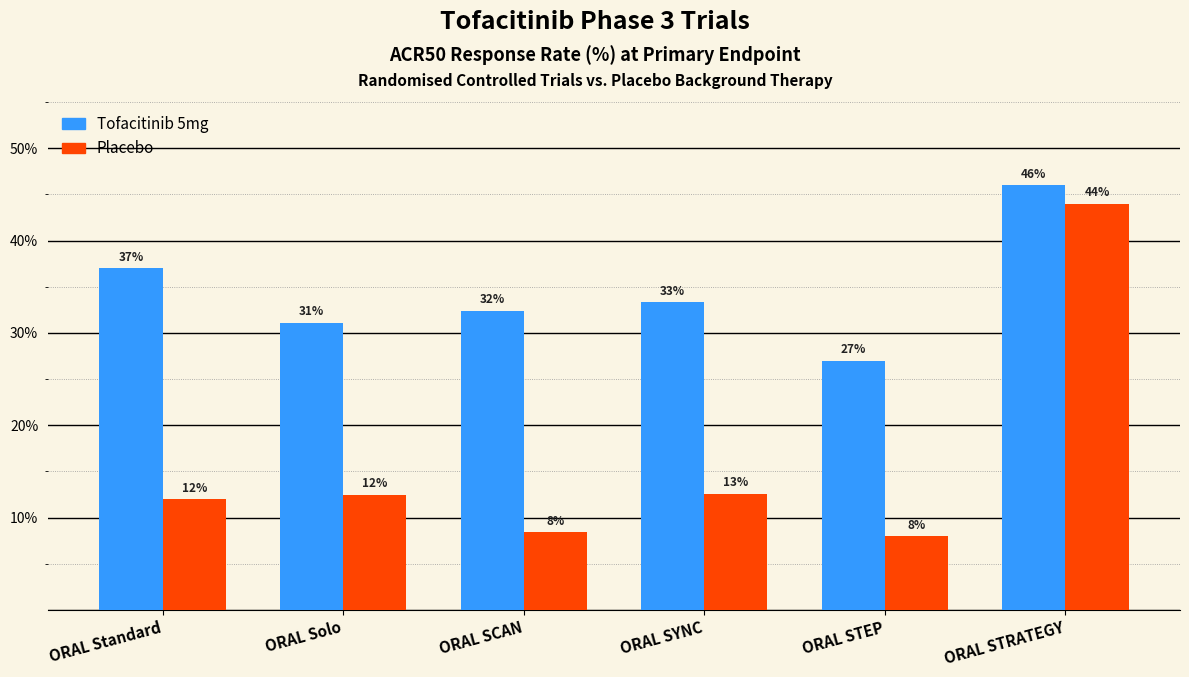

What position from the right is ORAL SYNC?

3